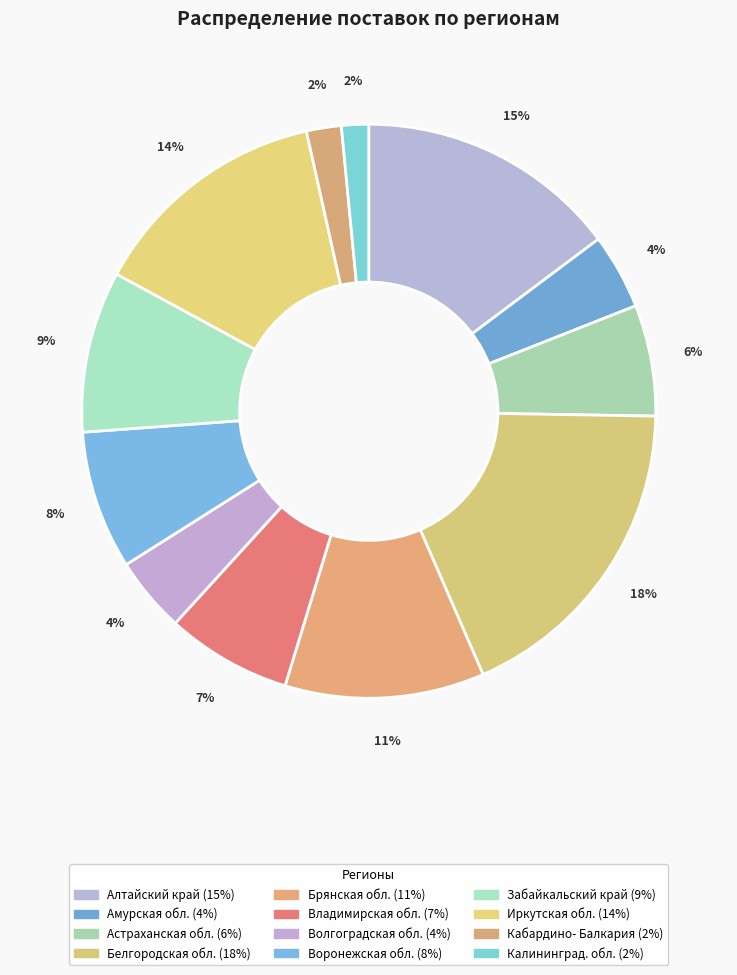

How many segments does this pie chart have?

12